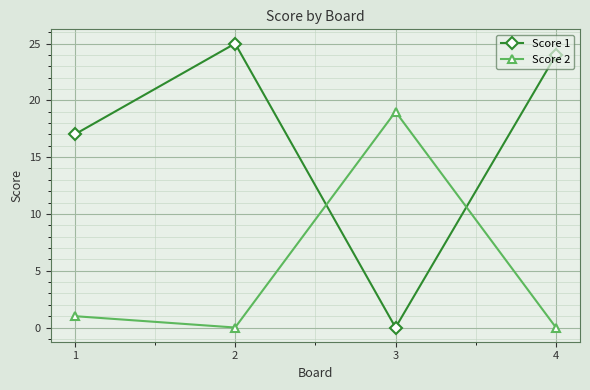

What is the maximum value for Score 2?

19